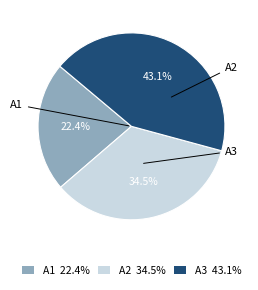

Does any single category account for the majority?

No